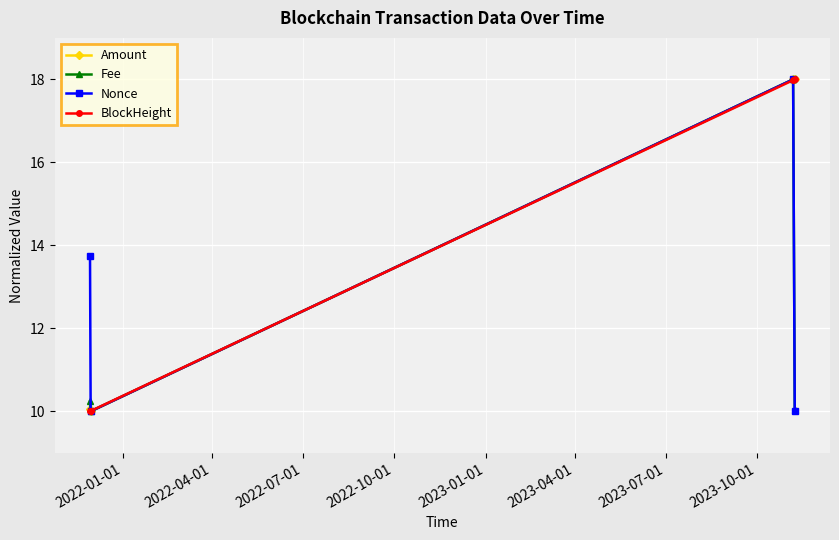

What is the value of the Nonce point at the 1st from the left?

13.7